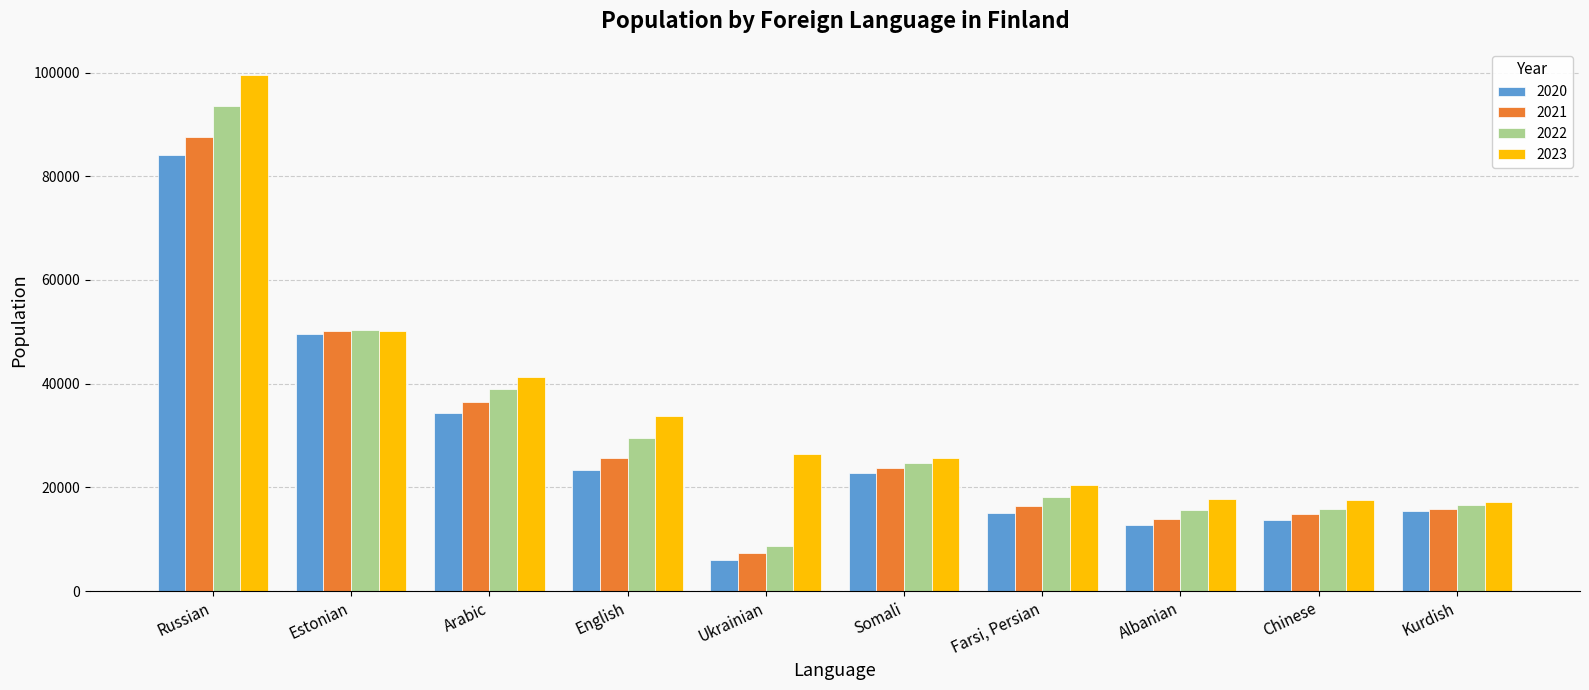

What are all the series names shown in the legend?

2020, 2021, 2022, 2023